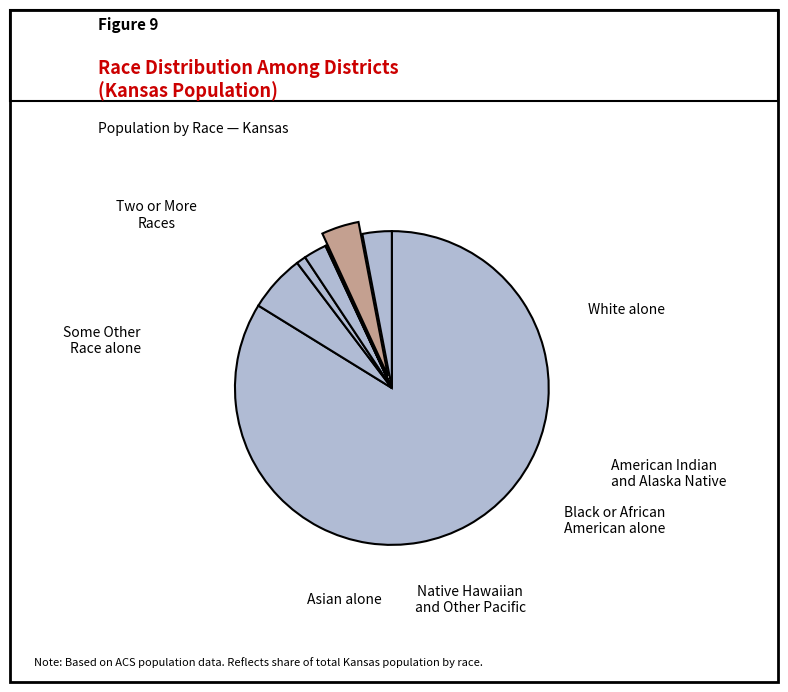

Which category has the smallest portion of the pie?

Black or African American alone